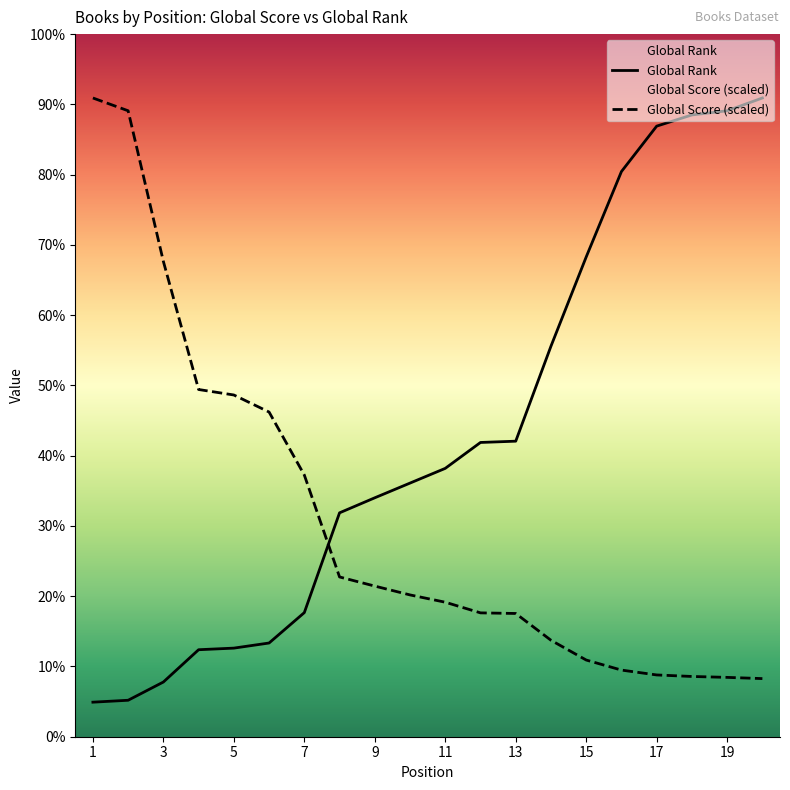

Rank the series by their average value, from lowest to highest.

Global Score (scaled), Global Rank